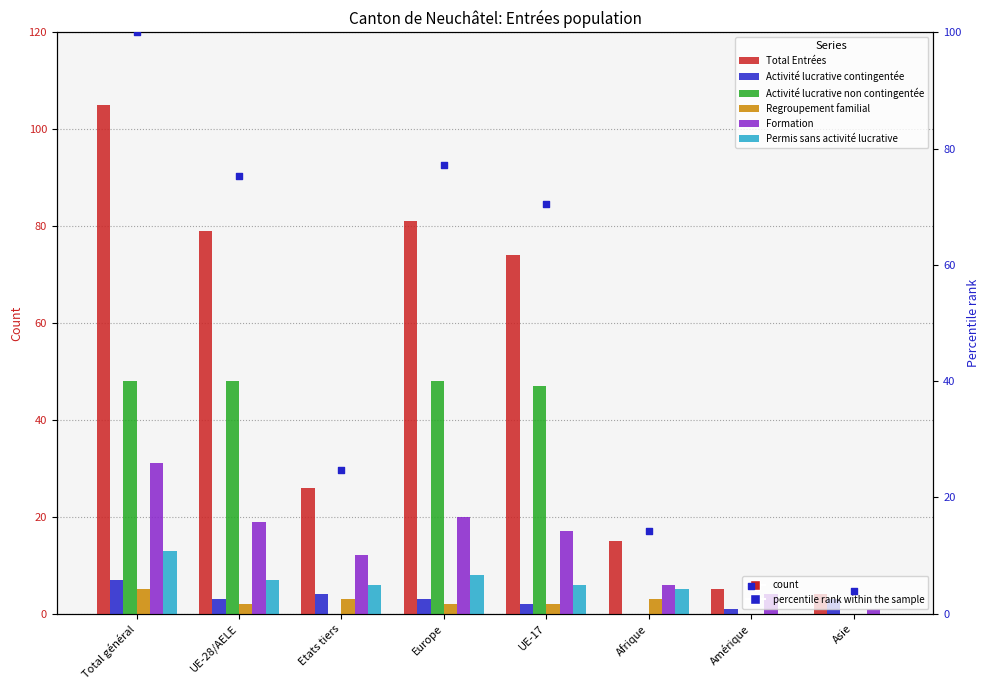

Which series has the largest total across all categories?

Total Entrées